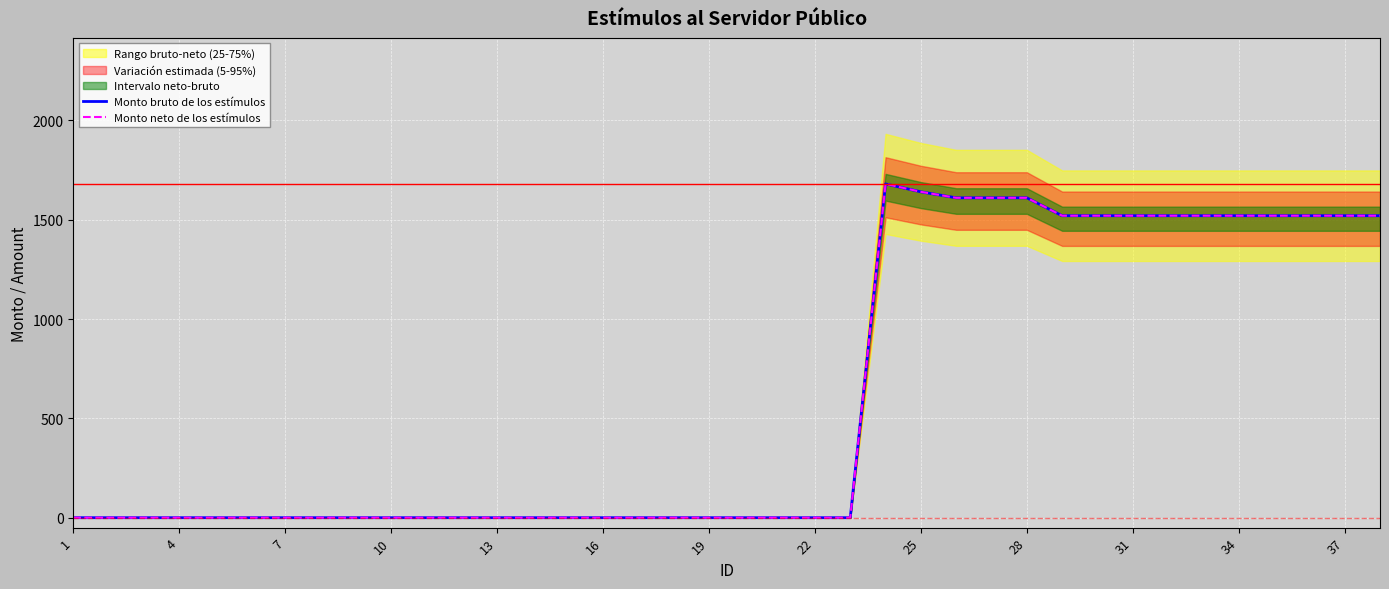

Reading left to right, what are all the values shown in this chart?

Monto bruto de los estímulos: 0.0	0.0	0.0	0.0	0.0	0.0	0.0	0.0	0.0	0.0	0.0	0.0	0.0	0.0	0.0	0.0	0.0	0.0	0.0	0.0	0.0	0.0	0.0	1680.0	1640.2	1610.0	1610.0	1610.0	1520.0	1520.0	1520.0	1520.0	1520.0	1520.0	1520.0	1520.0	1520.0	1520.0
Monto neto de los estímulos: 0.0	0.0	0.0	0.0	0.0	0.0	0.0	0.0	0.0	0.0	0.0	0.0	0.0	0.0	0.0	0.0	0.0	0.0	0.0	0.0	0.0	0.0	0.0	1680.0	1640.2	1610.0	1610.0	1610.0	1520.0	1520.0	1520.0	1520.0	1520.0	1520.0	1520.0	1520.0	1520.0	1520.0